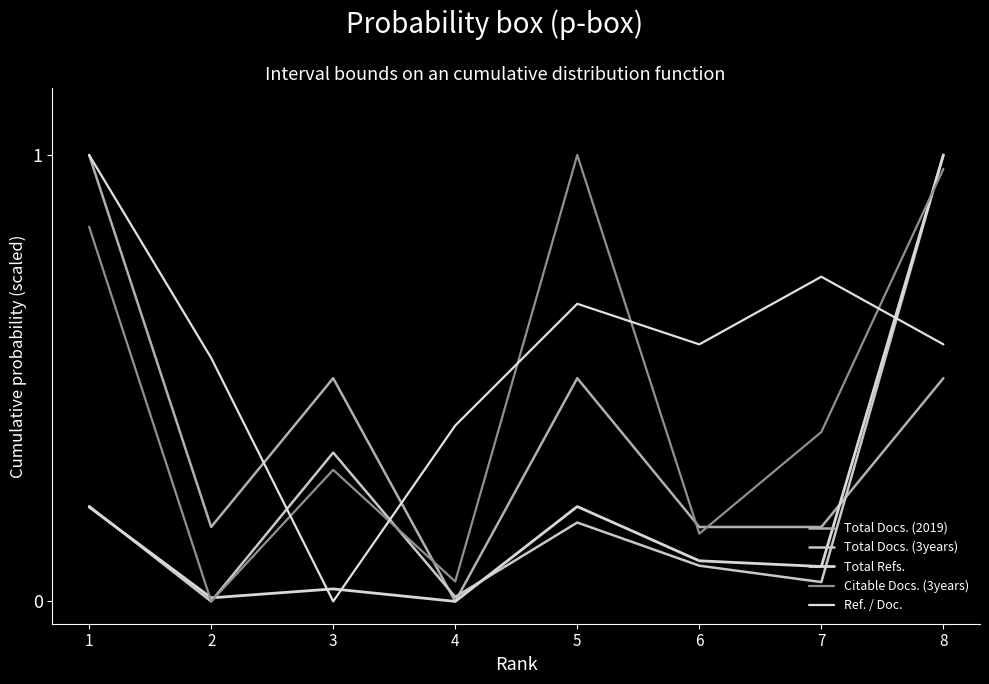

What are all the series names shown in the legend?

Total Docs. (2019), Total Docs. (3years), Total Refs., Citable Docs. (3years), Ref. / Doc.